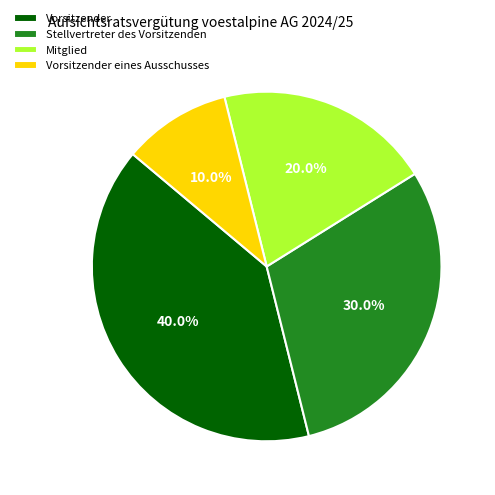

To the nearest percent, what percentage of the pie is Vorsitzender eines Ausschusses?

10%